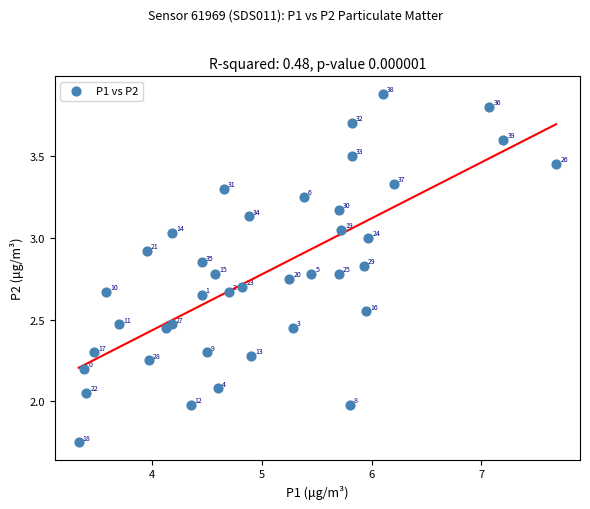

What is the range of Y values (max minus min)?

2.1